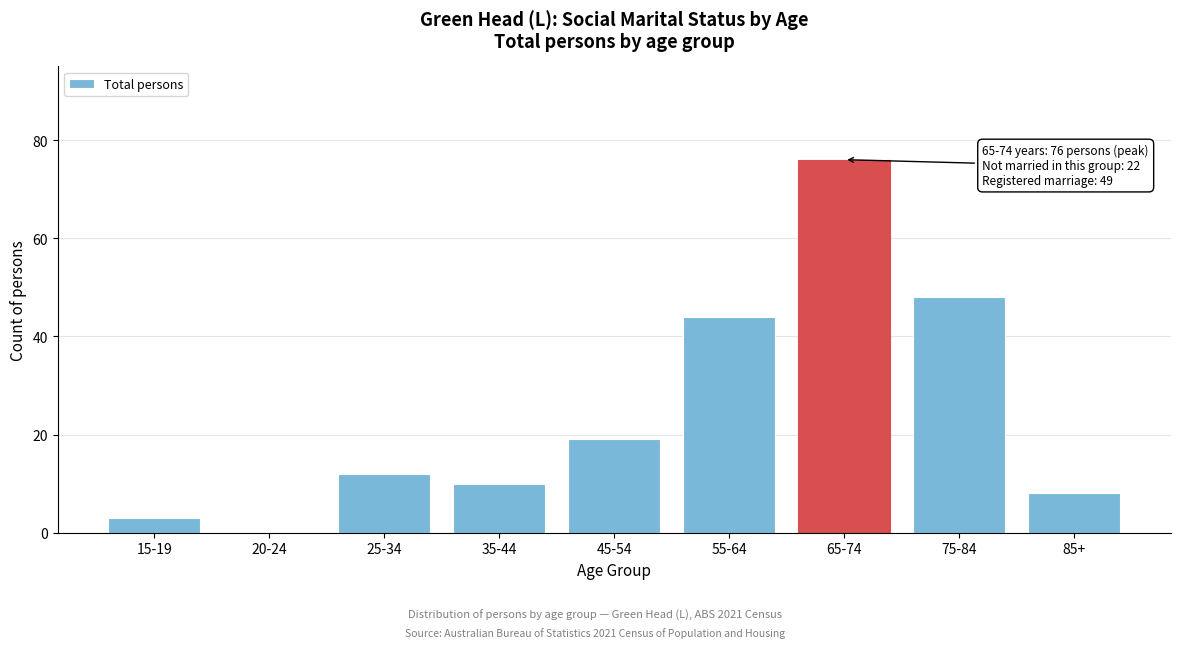

Reading left to right, transcribe all the data shown in this chart.

15-19=3	20-24=0	25-34=12	35-44=10	45-54=19	55-64=44	65-74=76	75-84=48	85+=8